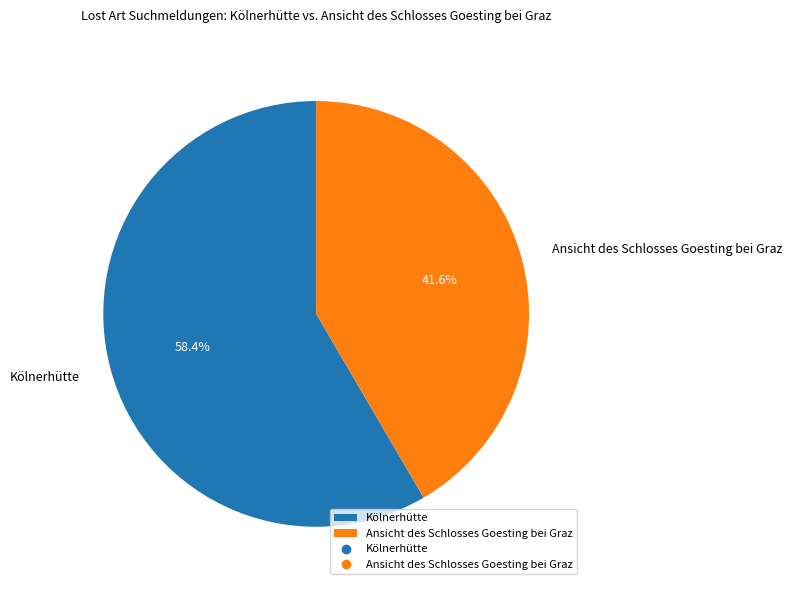

What percentage is the Ansicht des Schlosses Goesting bei Graz slice, to the nearest percent?

42%